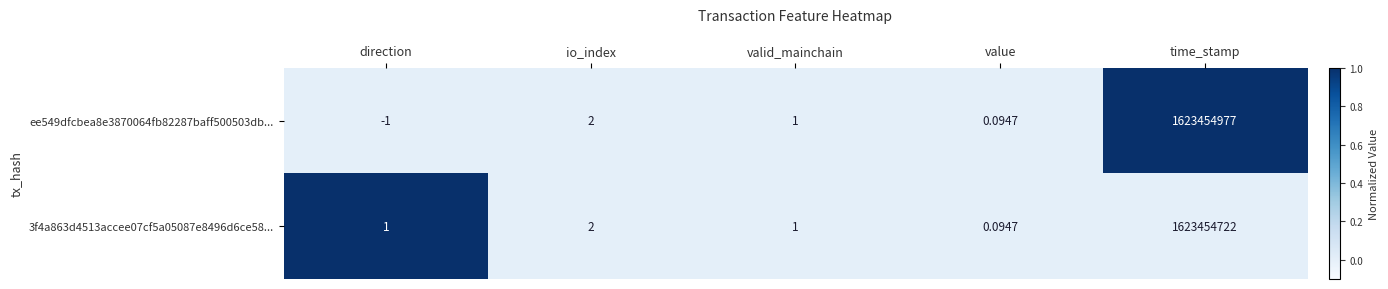

Which category has the lowest value in the ee549dfcbea8e3870064fb82287baff500503db... series?

direction